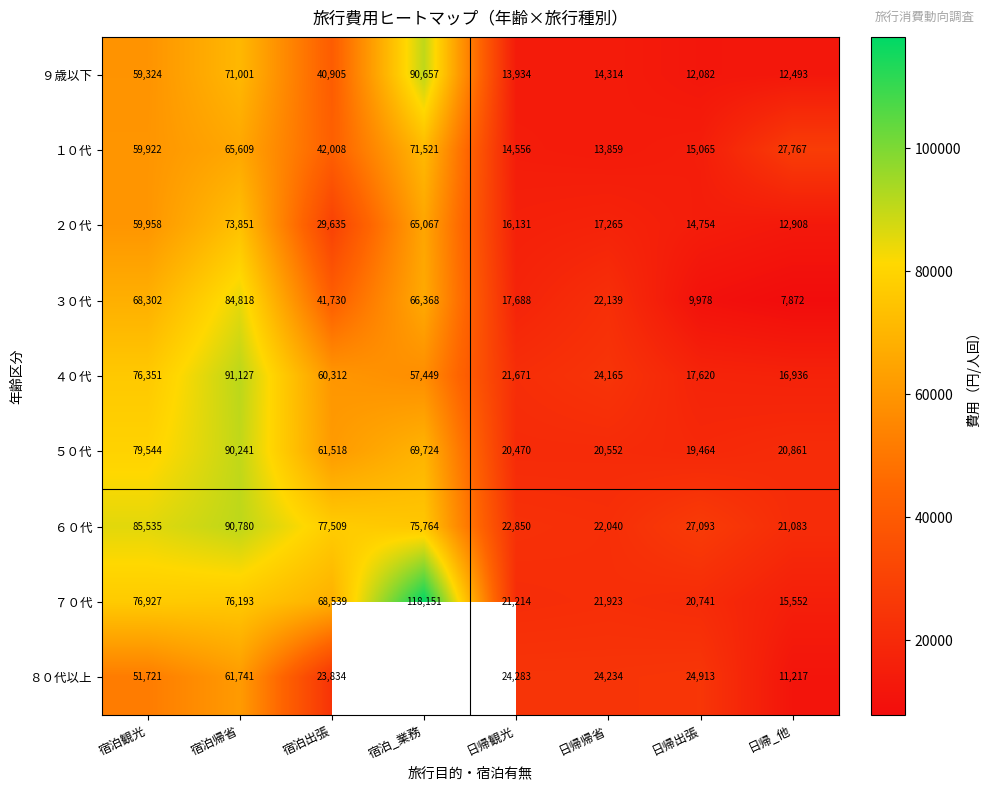

What is the approximate value of ７０代 at 宿泊観光, to the nearest 50?

76950